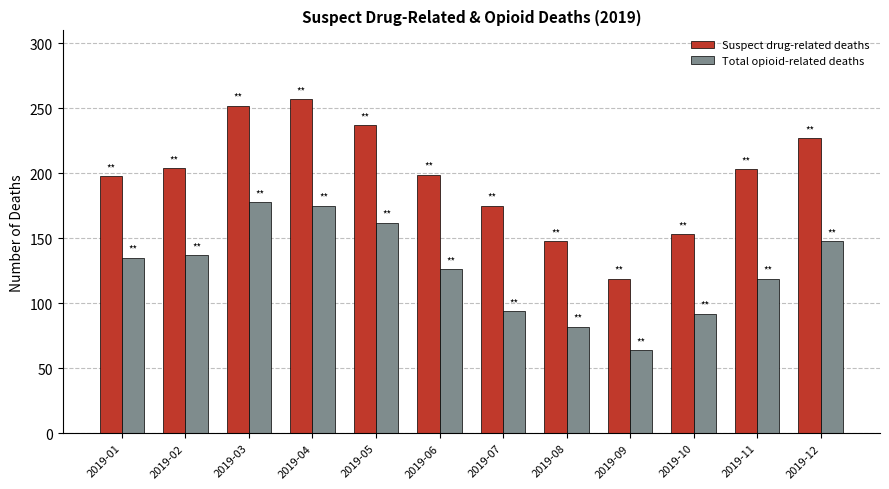

What is the minimum value for Suspect drug-related deaths?

119